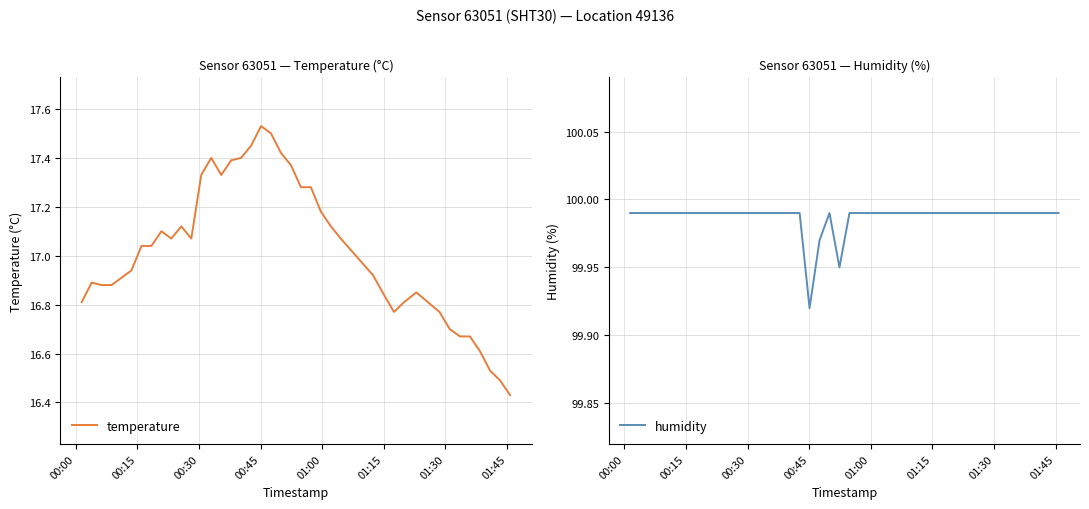

Which series has the widest spread of values?

temperature